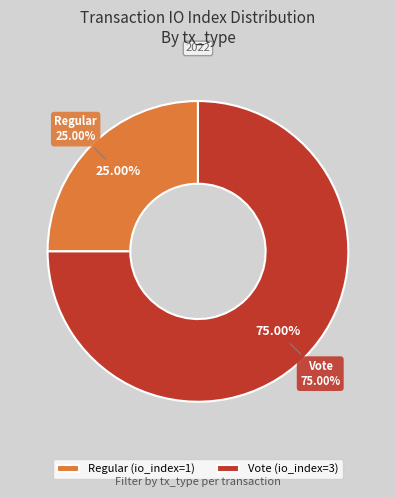

What is the majority slice?

Vote